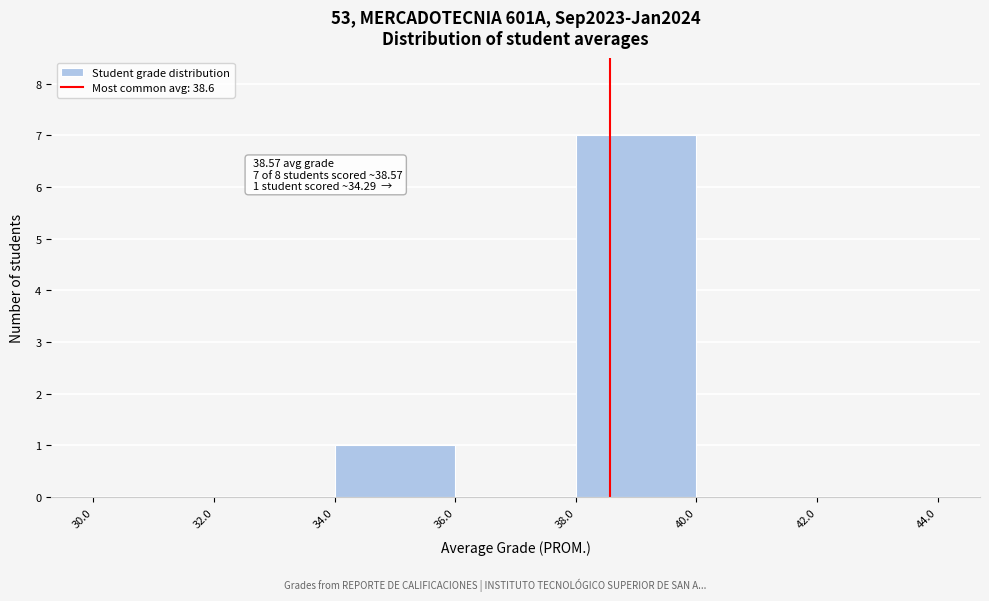

Over which range of the x-axis is the bar tallest?

38.0 to 40.0